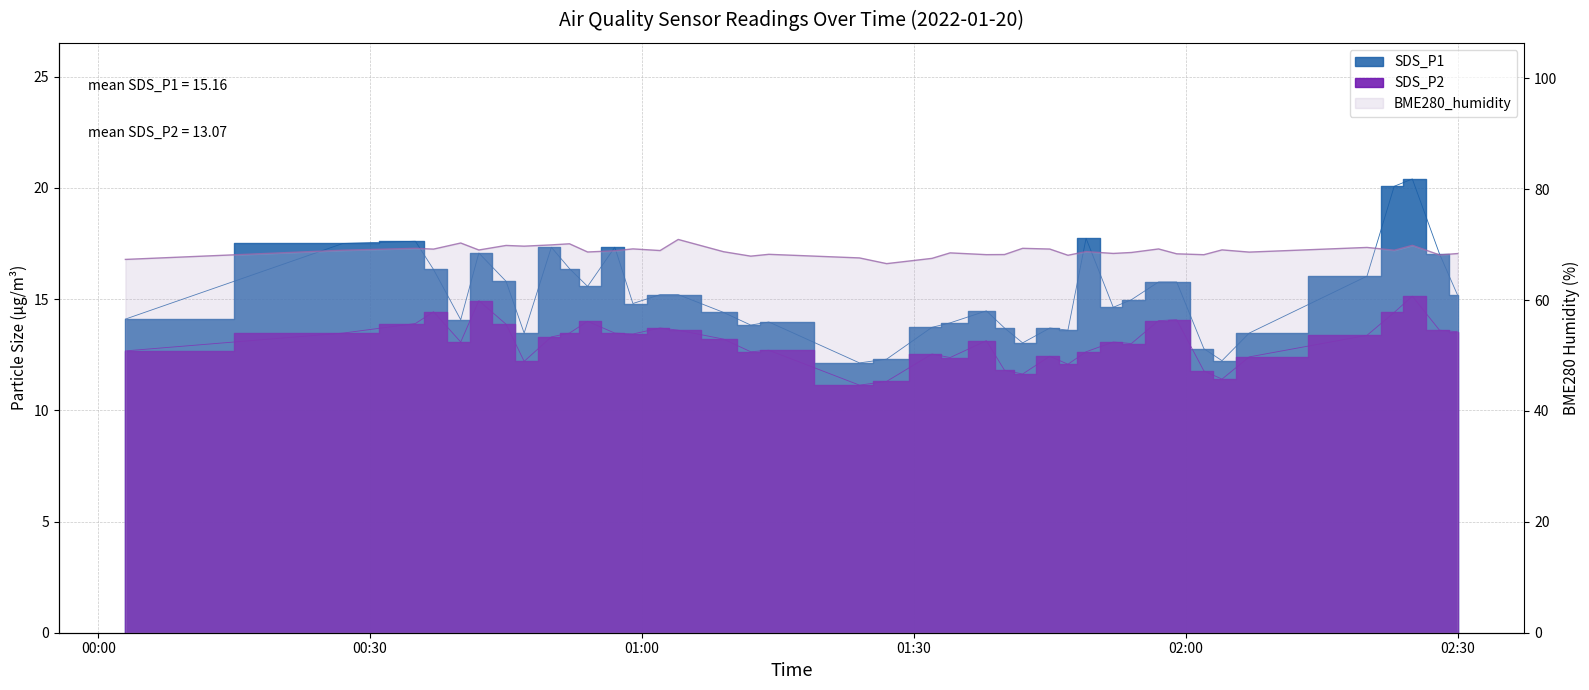

At which category is the sum across all series the highest?

2022/01/20 02:25